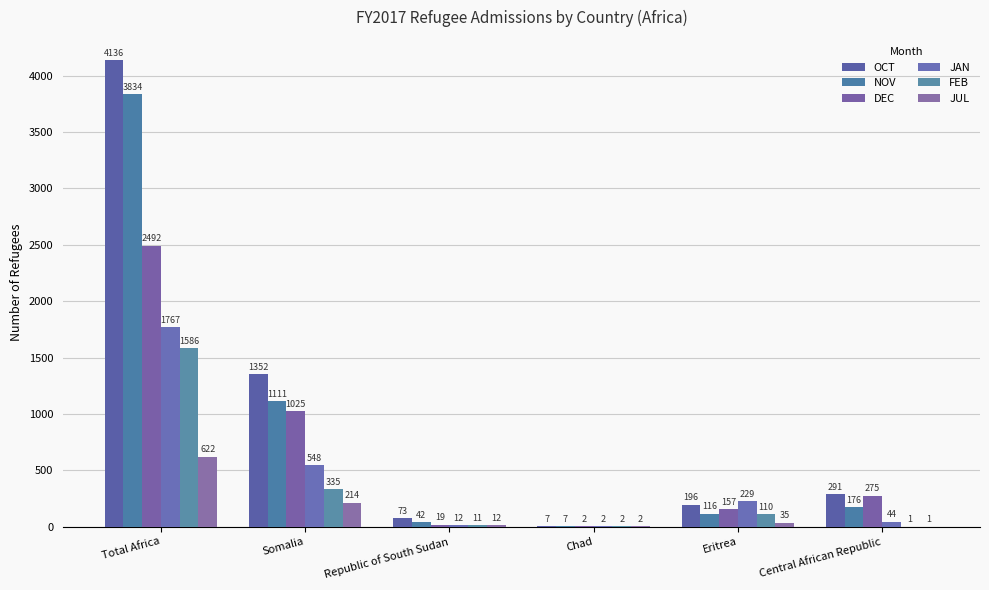

Which series has the largest total across all categories?

OCT